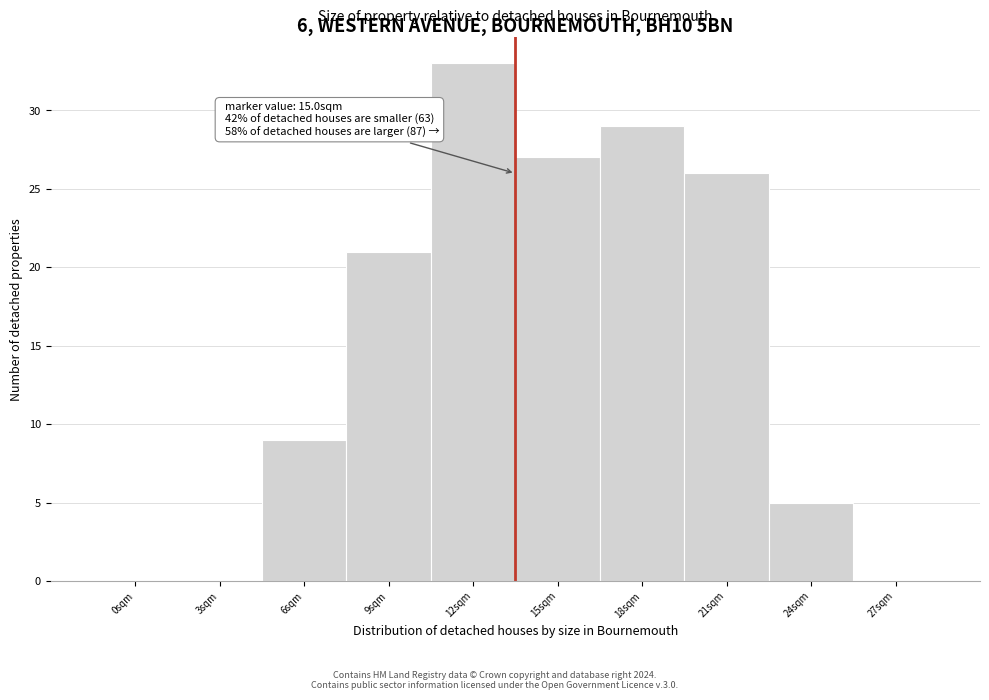

Reading left to right, list all the values displayed in this chart.

0sqm=0	3sqm=0	6sqm=9	9sqm=21	12sqm=33	15sqm=27	18sqm=29	21sqm=26	24sqm=5	27sqm=0